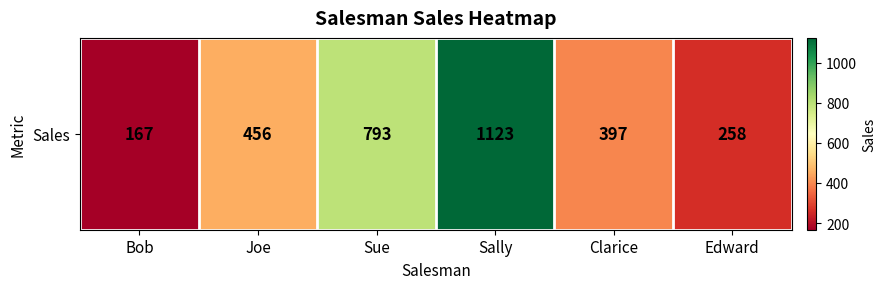

Rank the categories by value from highest to lowest.

Sally, Sue, Joe, Clarice, Edward, Bob